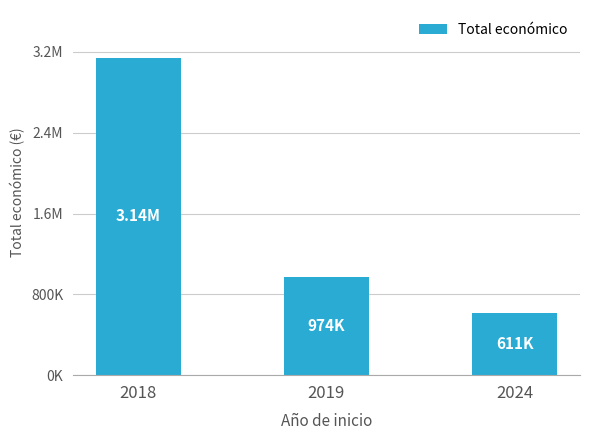

Which has a higher value, 2018 or 2024?

2018